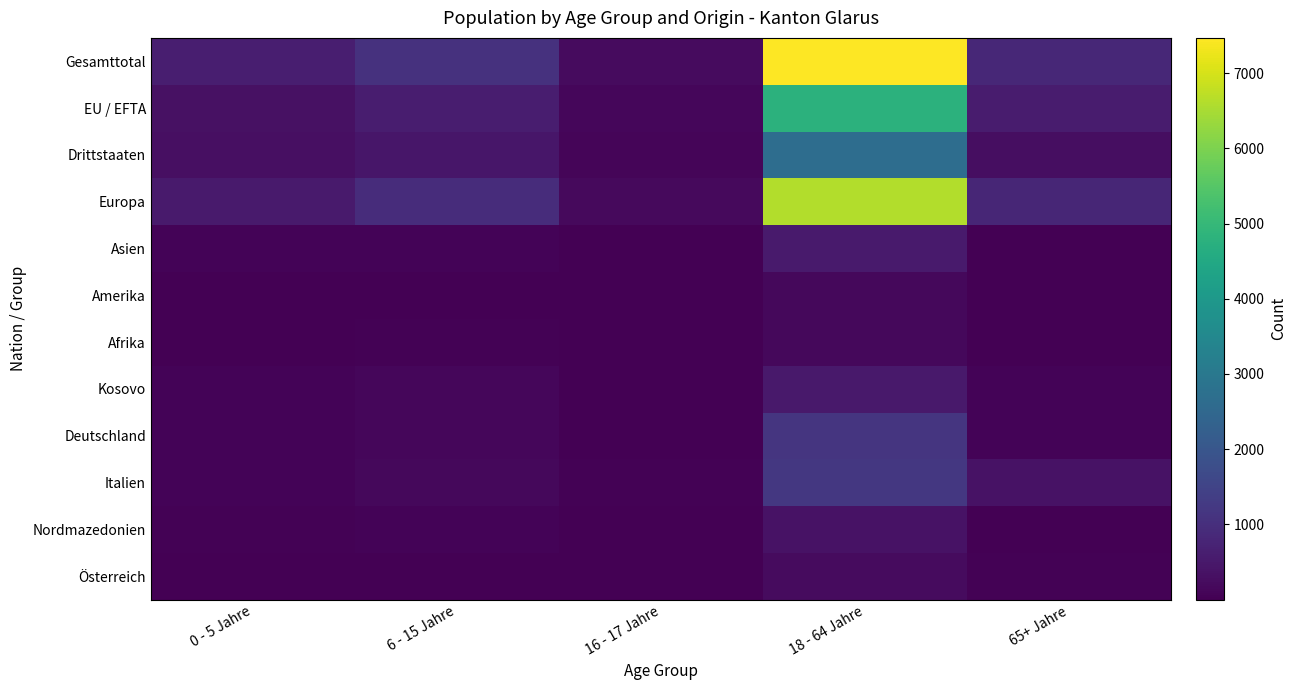

At which category is the sum across all series the highest?

18 - 64 Jahre